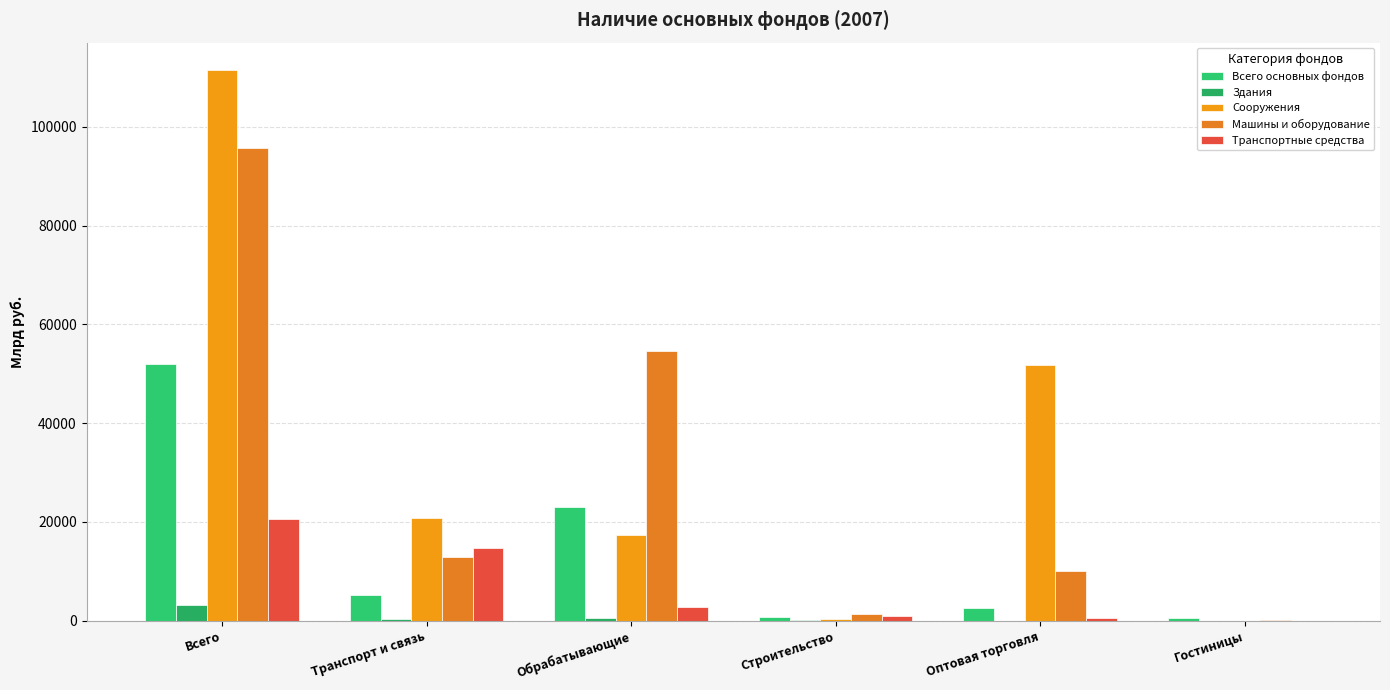

Rank the series at Гостиницы from highest to lowest value.

Всего основных фондов, Машины и оборудование, Сооружения, Транспортные средства, Здания